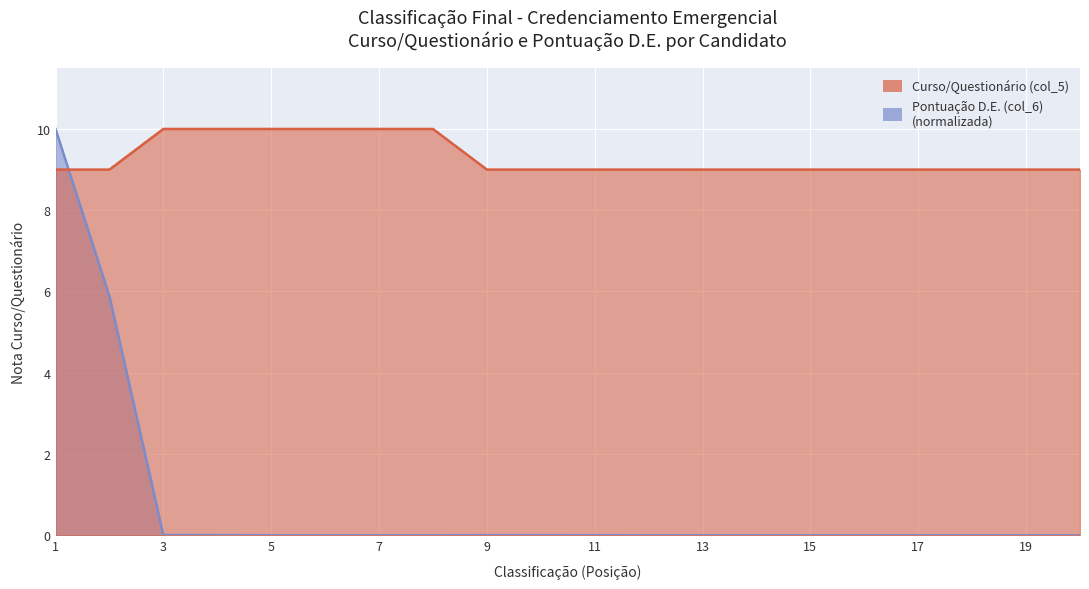

True or false: Pontuação D.E. (col_6) has more than 1 interior local peaks.

False